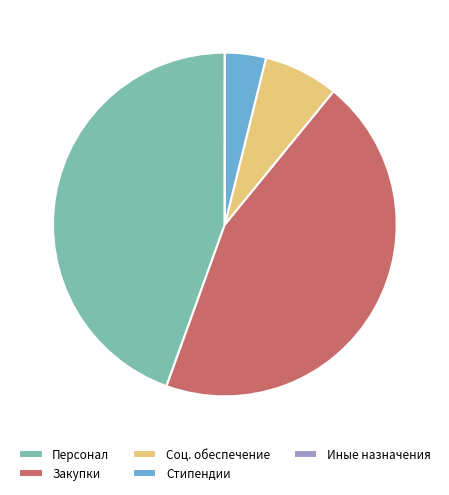

Is there any slice that represents more than half of the pie?

No